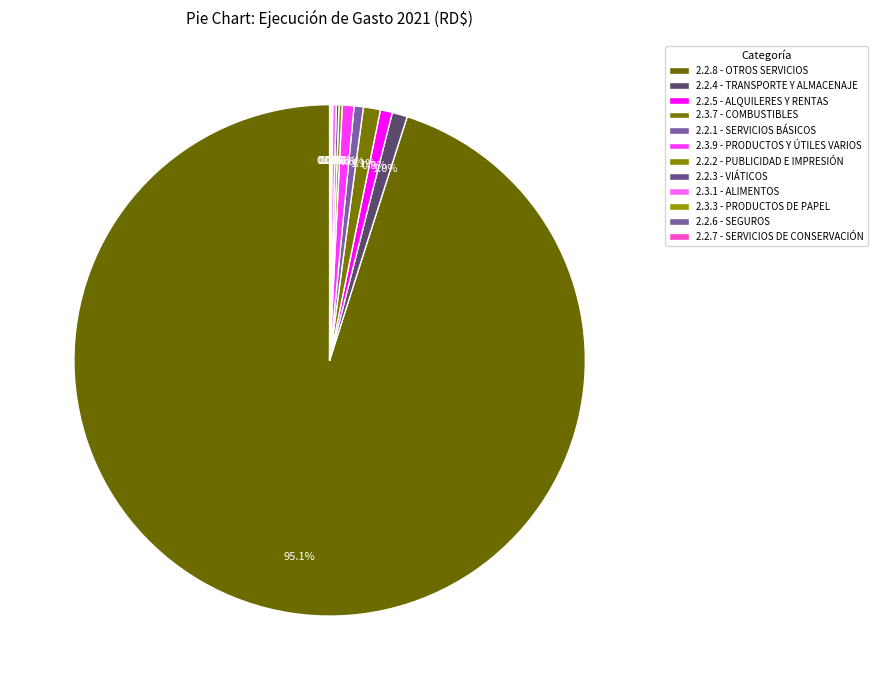

Is it true that 2.2.8 - OTROS SERVICIOS is 95% of the pie?

True